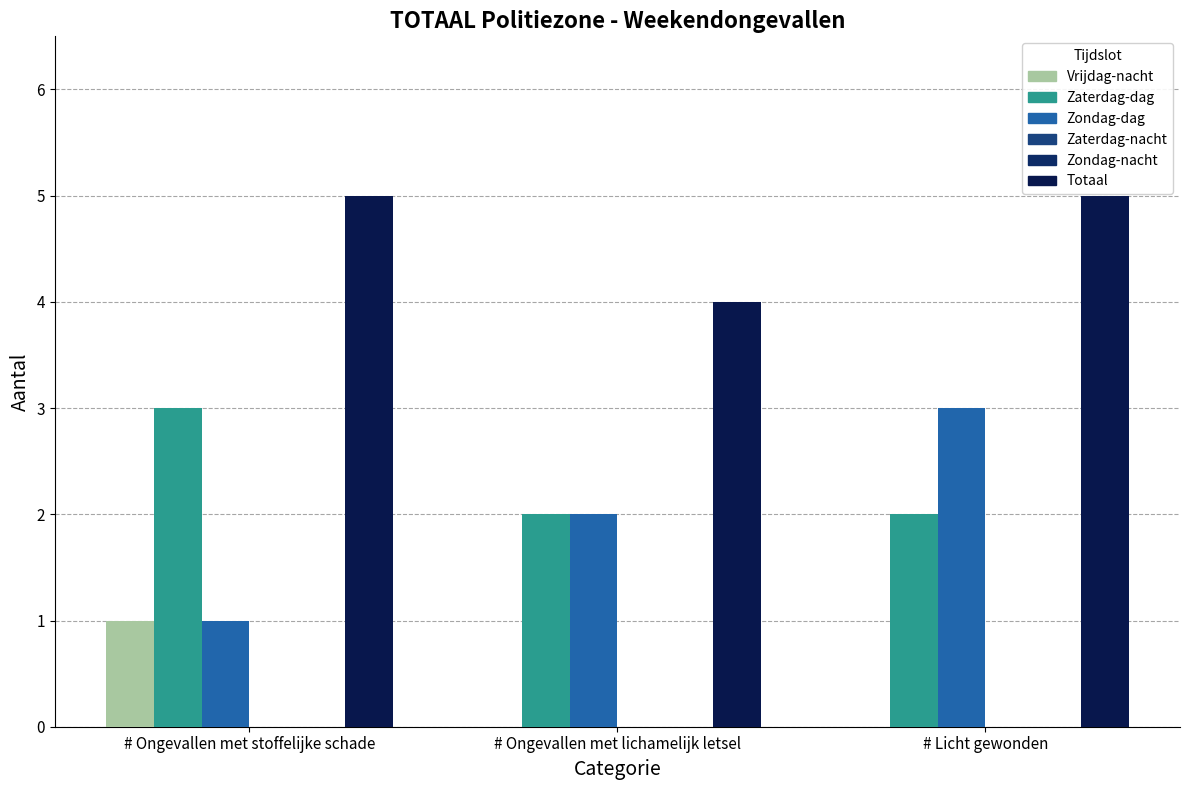

How many data points does each series have?

3